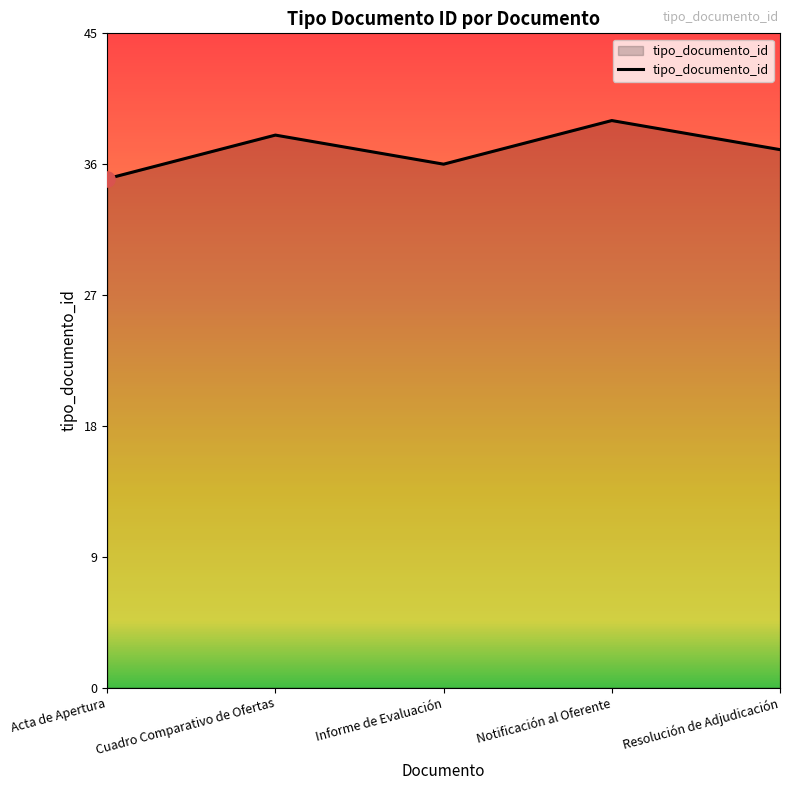

Which has a higher value, Notificación al Oferente or Informe de Evaluación?

Notificación al Oferente